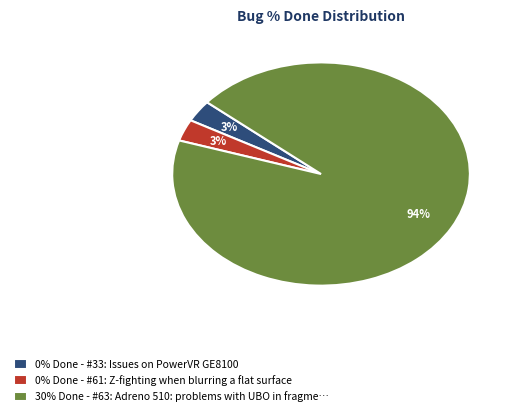

True or false: 0% Done - #61: Z-fighting when blurring a flat surface accounts for 16% of the total.

False